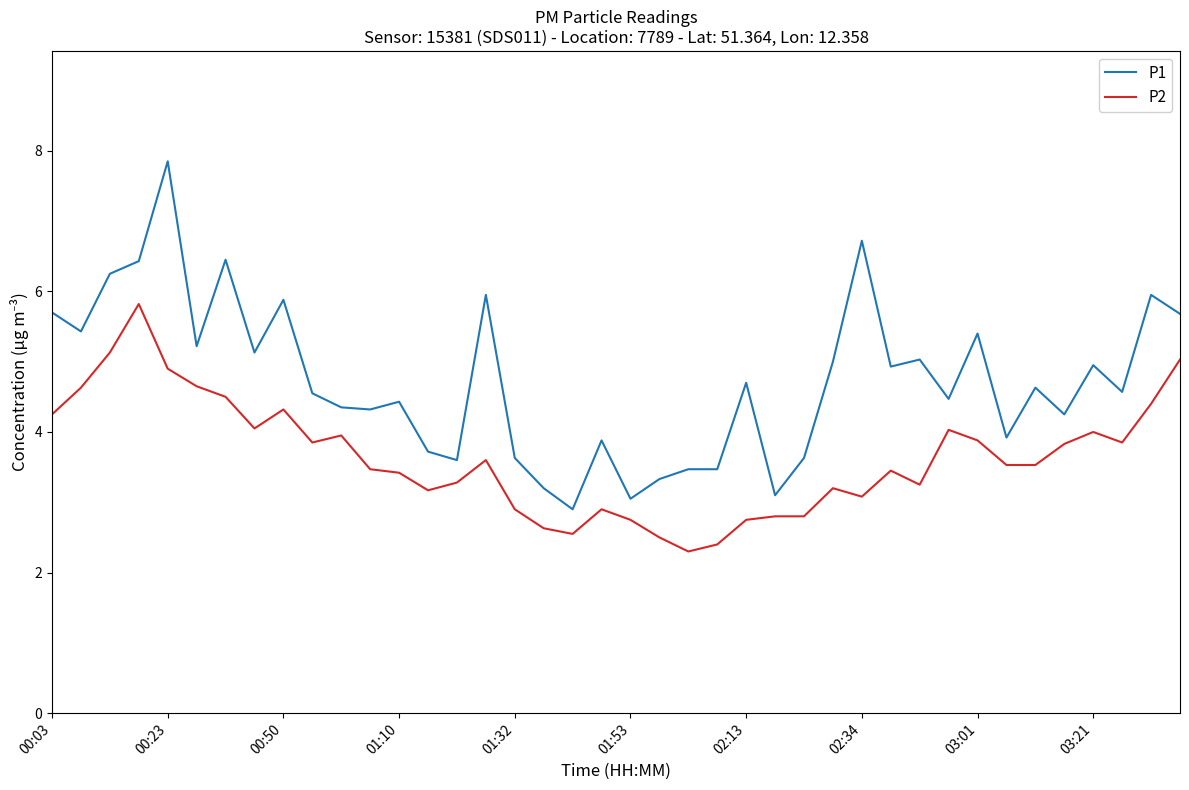

Which series has the largest total across all categories?

P1